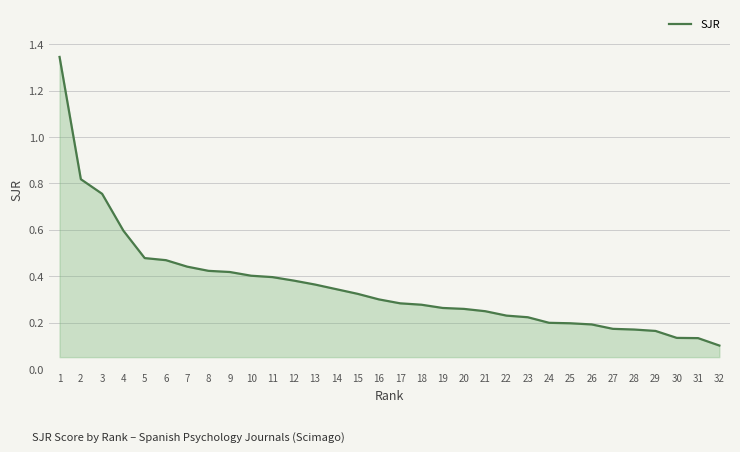

The chart shows a value of 0.2 at 24. True or false?

True